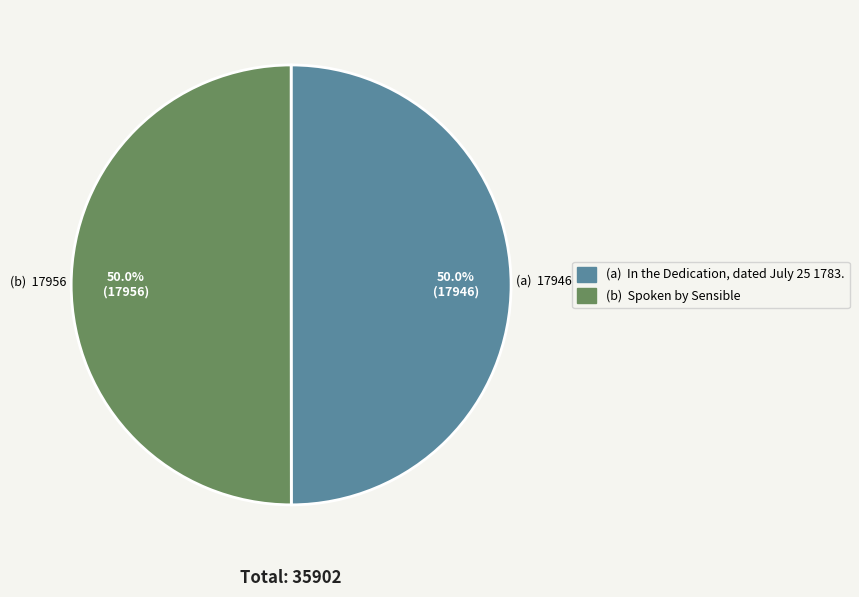

Count the number of slices in the pie.

2